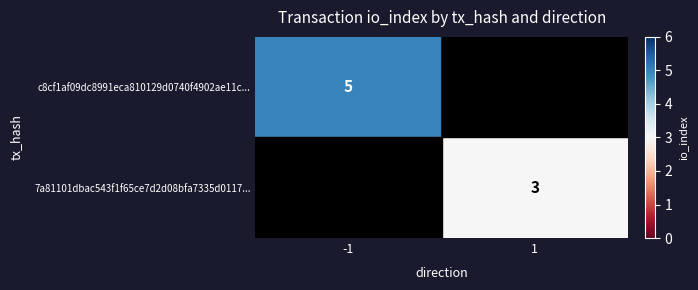

How many series are shown in this chart?

2